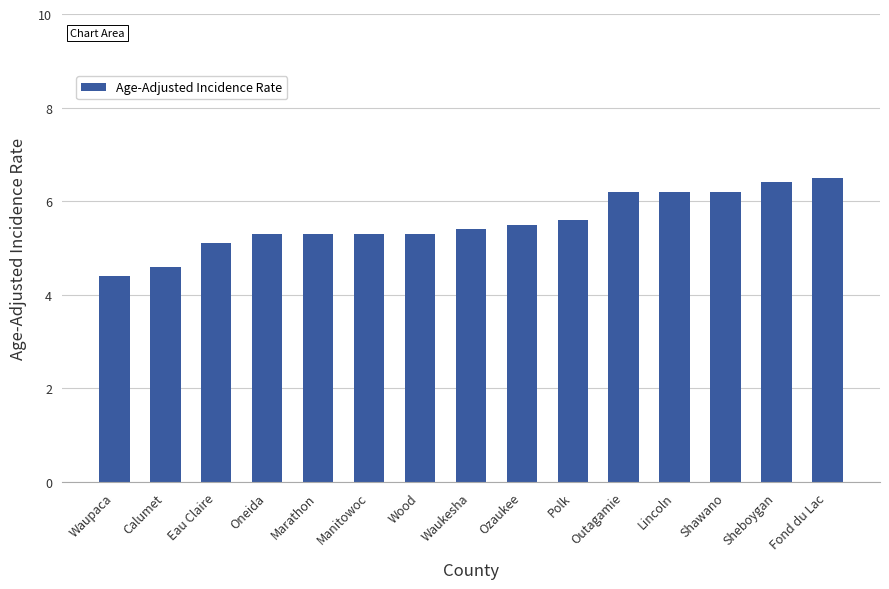

Which category has the highest value across all series?

Fond du Lac